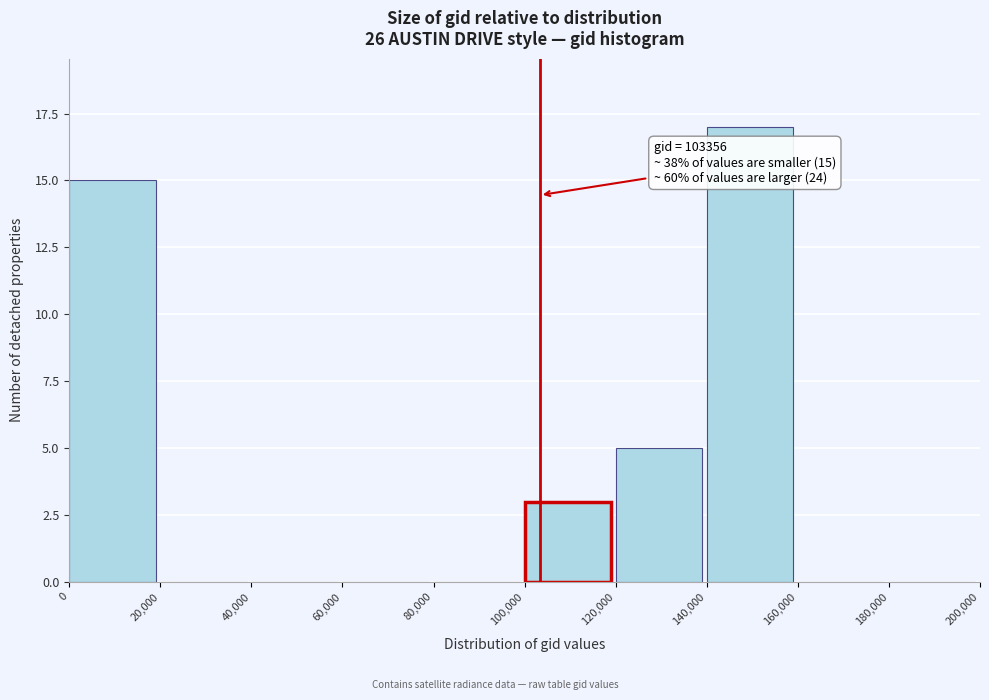

Which range on the x-axis has the tallest bar?

140,000 to 160,000